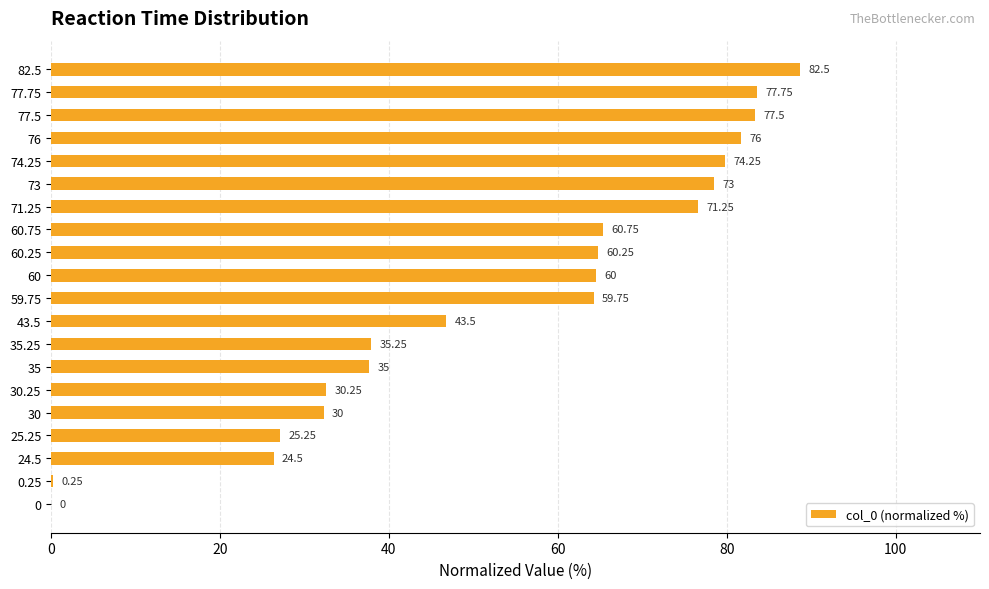

How many positive values are there?

19